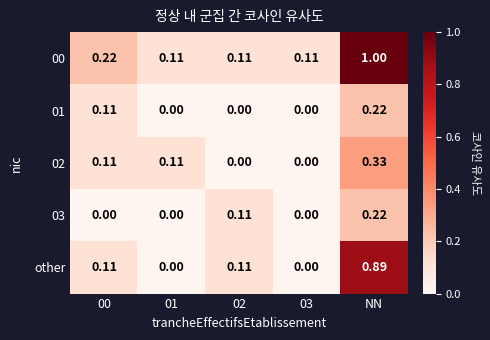

At which category is the sum across all series the highest?

NN